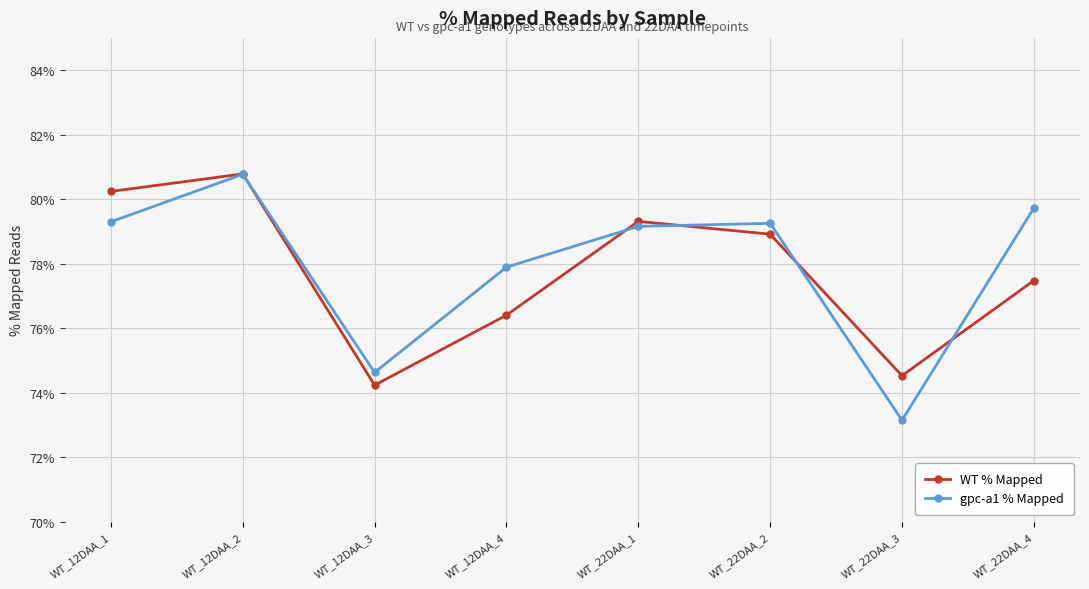

What are all the series names shown in the legend?

WT % Mapped, gpc-a1 % Mapped